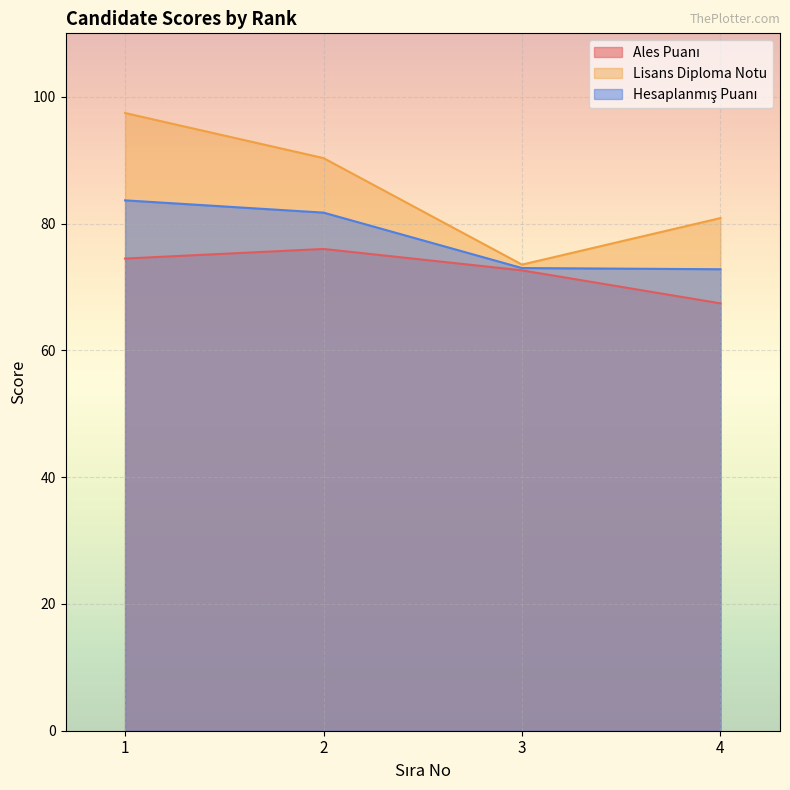

At which category is the sum across all series the highest?

1